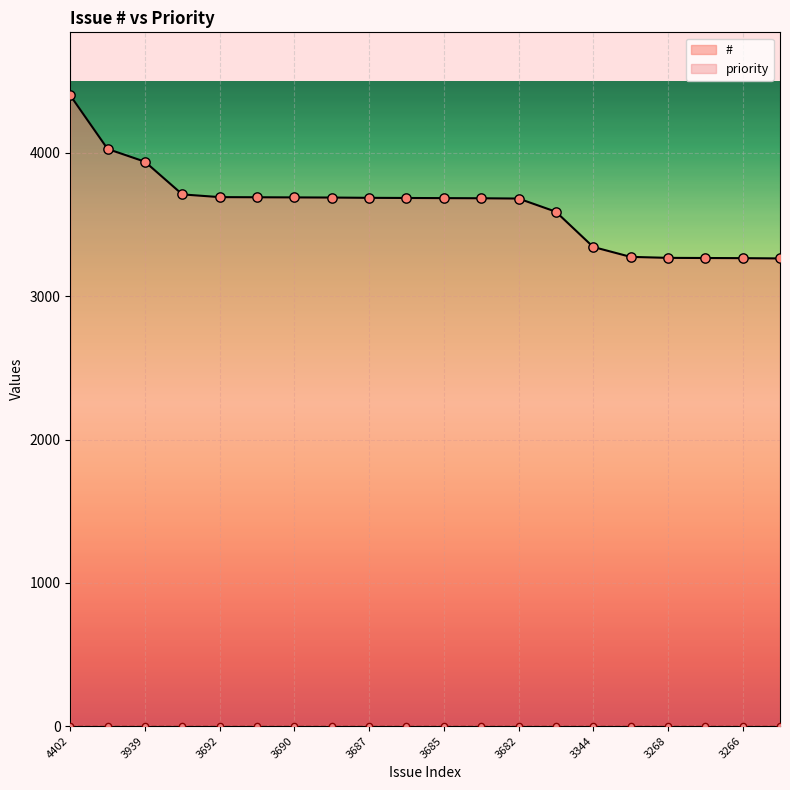

What is the change in value from 3686 to 3268?

-418